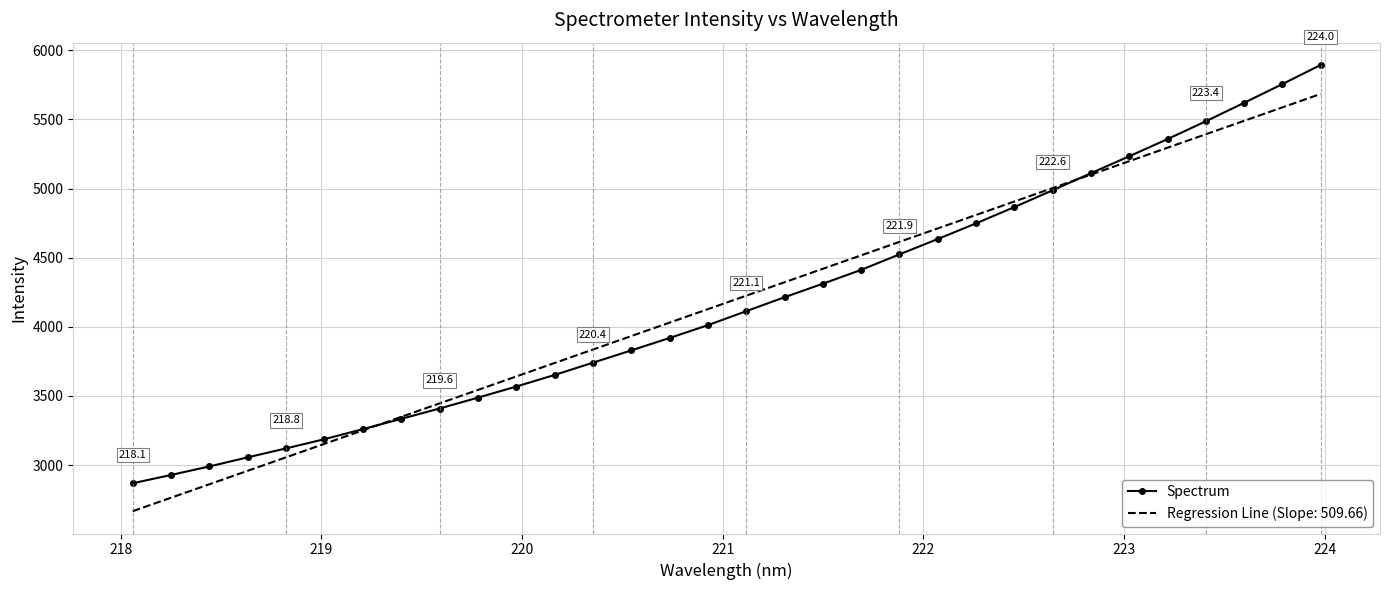

What is the maximum value for Regression Line (Slope: 509.66)?

5684.1